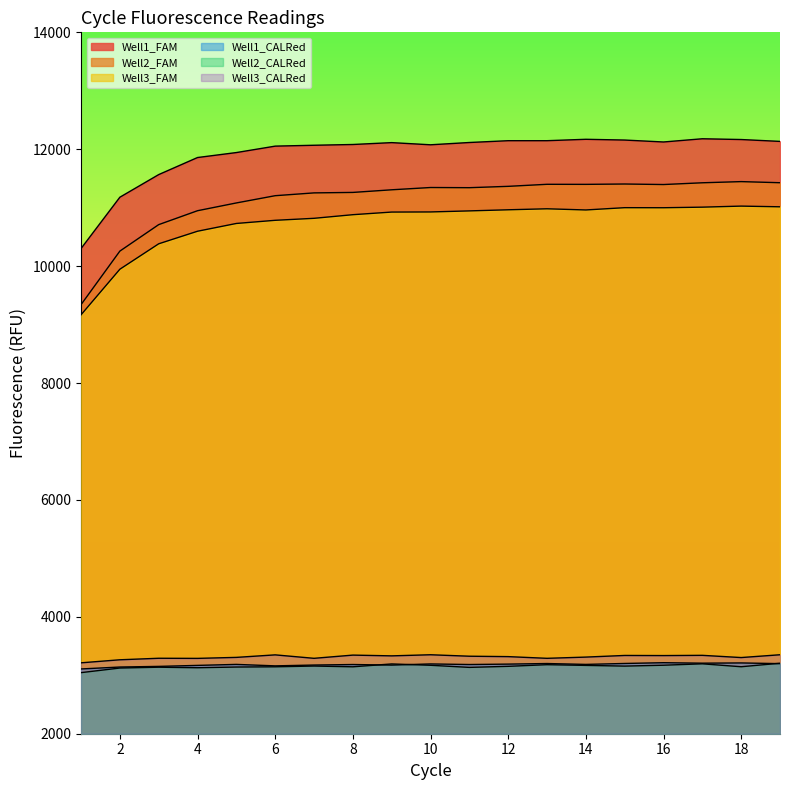

Which category has the highest value across all series?

17